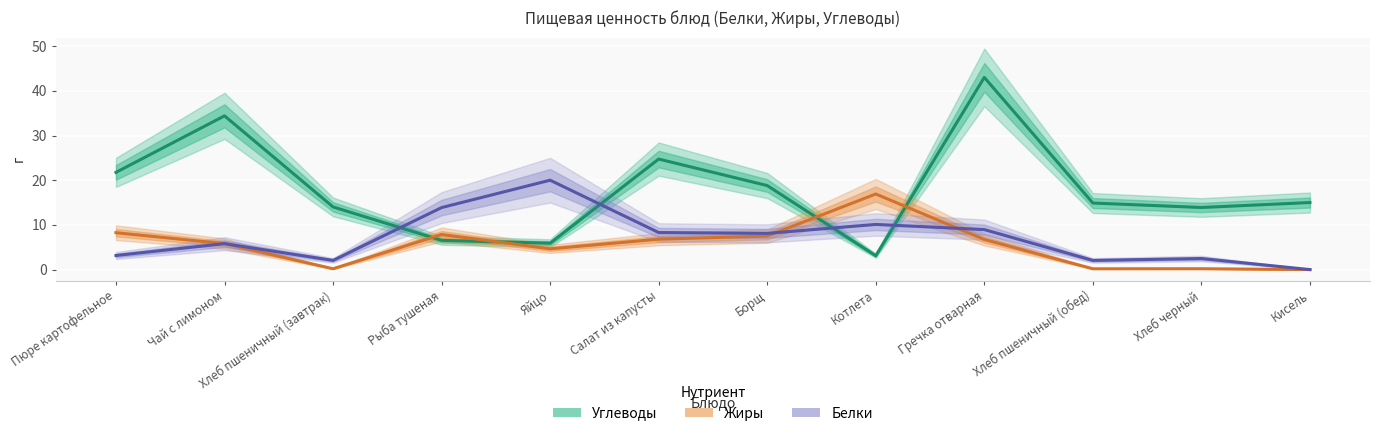

What is the total value across all series at Котлета?

30.1